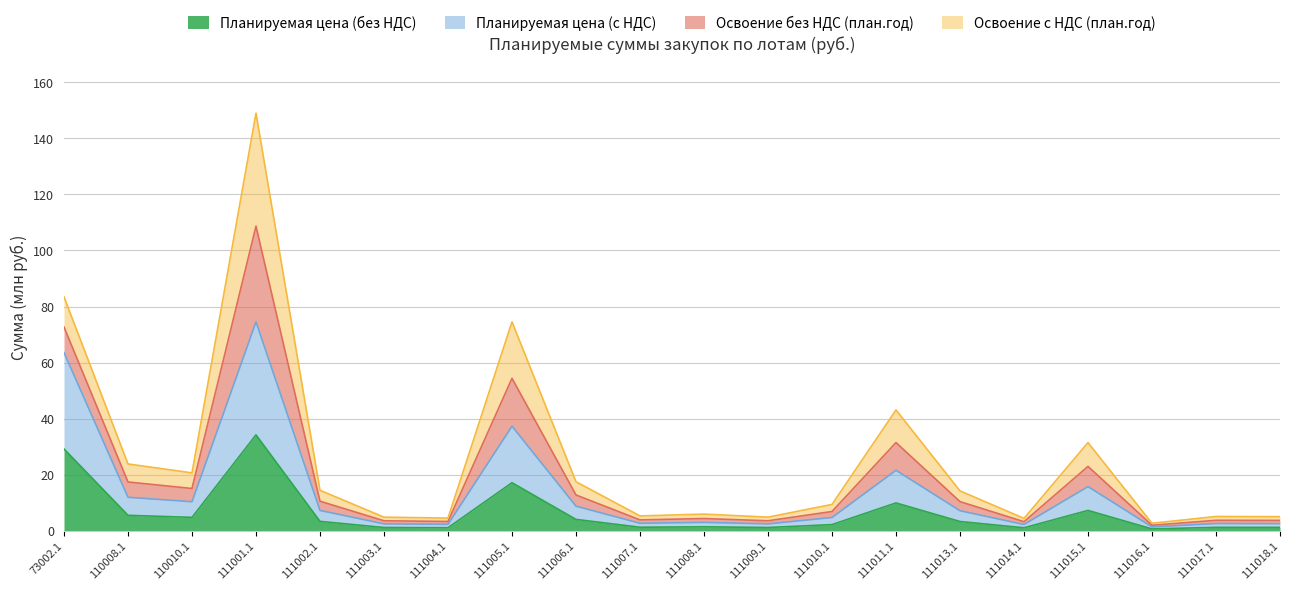

What position from the left is 111014.1?

16